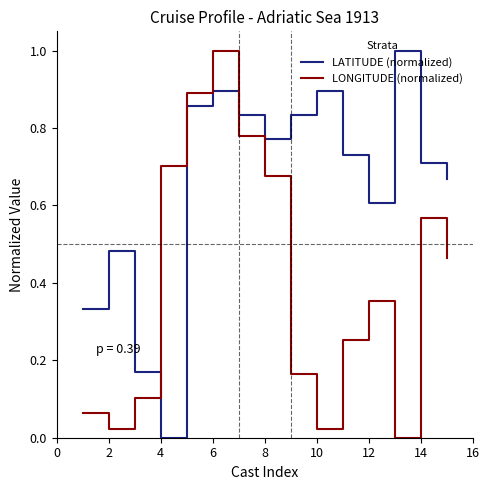

What is the difference between the maximum and minimum values in the LONGITUDE (normalized) series?

1.0